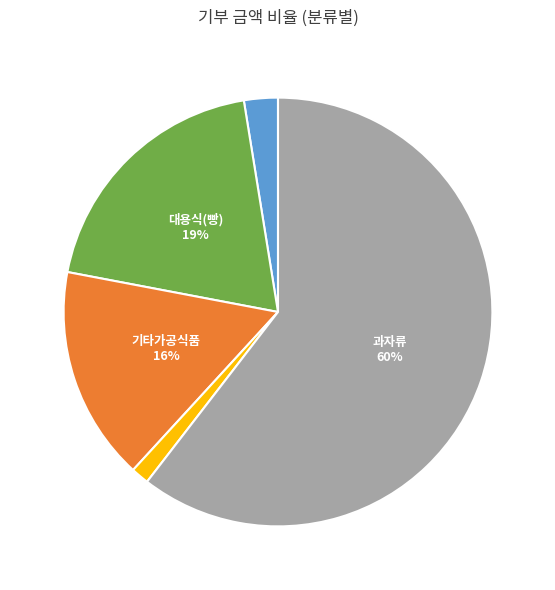

To the nearest percent, what is the average slice percentage?

20%